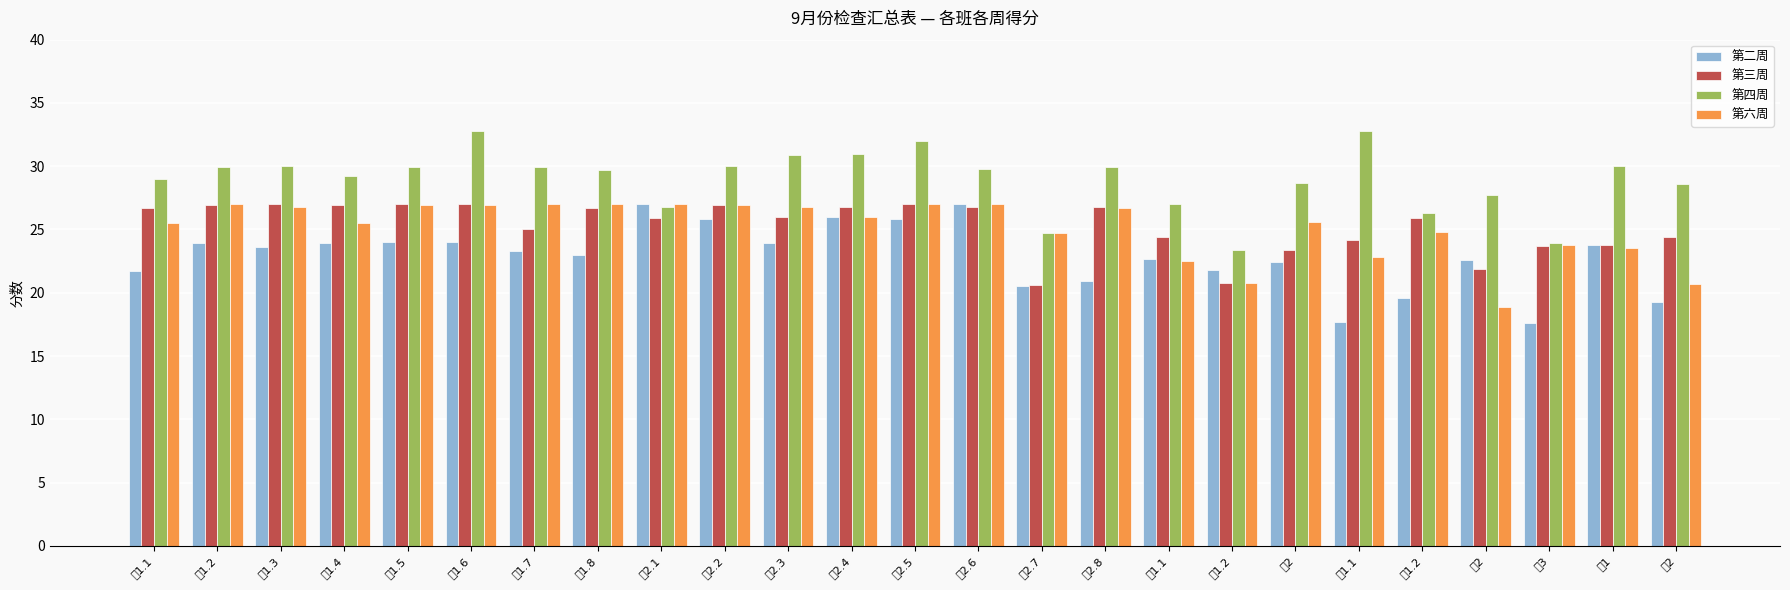

Between 设2 and 音2, which is larger?

音2